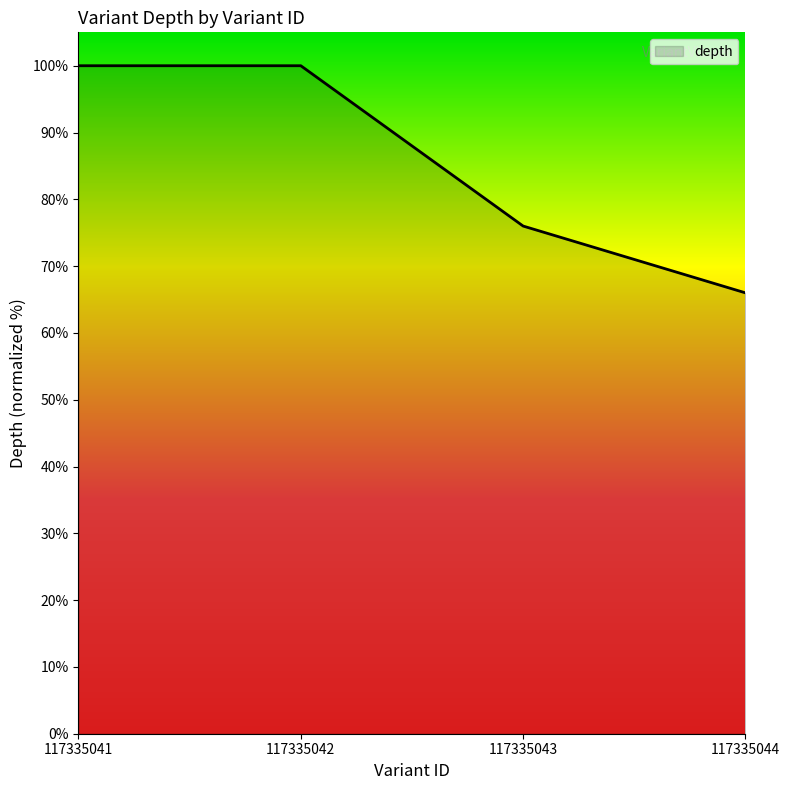

True or false: the data has more than 2 interior local peaks.

False